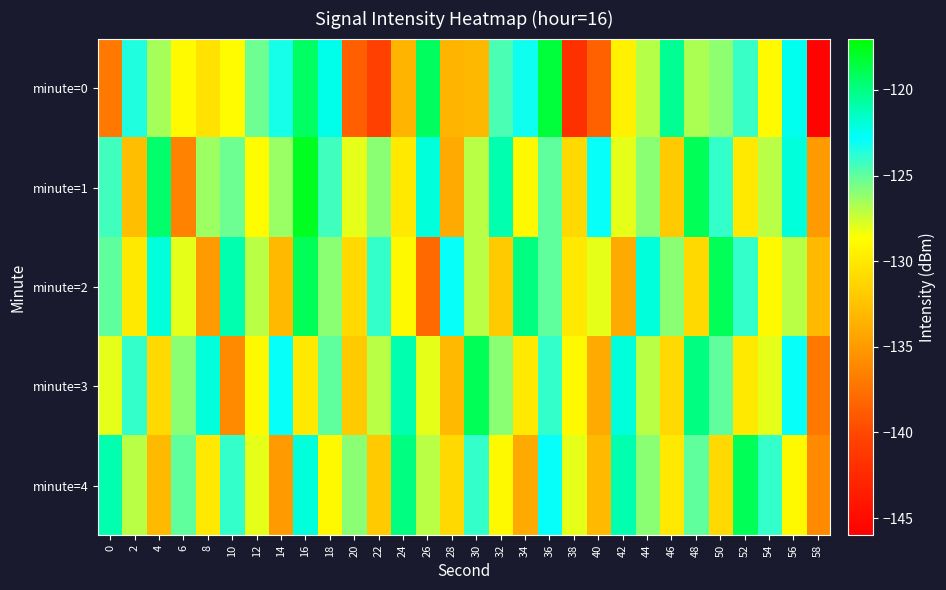

Reading left to right, transcribe all the data shown in this chart.

minute=0: 0=-137.0	2=-123.5	4=-126.6	6=-128.9	8=-130.5	10=-128.8	12=-125.3	14=-123.3	16=-119.3	18=-122.4	20=-138.6	22=-140.6	24=-133.3	26=-119.2	28=-133.4	30=-133.2	32=-124.5	34=-123.1	36=-118.4	38=-141.9	40=-138.5	42=-129.5	44=-126.9	46=-120.4	48=-126.7	50=-126.0	52=-124.1	54=-128.9	56=-122.5	58=-145.7
minute=1: 0=-124.3	2=-132.8	4=-119.5	6=-136.4	8=-126.4	10=-125.3	12=-128.7	14=-126.3	16=-117.7	18=-124.3	20=-128.0	22=-126.0	24=-130.0	26=-122.0	28=-134.0	30=-127.0	32=-121.0	34=-129.0	36=-125.0	38=-131.0	40=-123.0	42=-128.0	44=-126.0	46=-132.0	48=-119.0	50=-124.0	52=-130.0	54=-127.0	56=-122.0	58=-135.0
minute=2: 0=-125.0	2=-130.0	4=-122.0	6=-128.0	8=-135.0	10=-121.0	12=-127.0	14=-133.0	16=-119.0	18=-126.0	20=-131.0	22=-124.0	24=-129.0	26=-138.0	28=-123.0	30=-127.0	32=-132.0	34=-120.0	36=-125.0	38=-130.0	40=-128.0	42=-134.0	44=-122.0	46=-126.0	48=-131.0	50=-119.0	52=-124.0	54=-129.0	56=-127.0	58=-133.0
minute=3: 0=-128.0	2=-124.0	4=-131.0	6=-126.0	8=-122.0	10=-136.0	12=-129.0	14=-123.0	16=-130.0	18=-125.0	20=-132.0	22=-127.0	24=-121.0	26=-128.0	28=-133.0	30=-119.0	32=-126.0	34=-130.0	36=-124.0	38=-129.0	40=-134.0	42=-122.0	44=-127.0	46=-131.0	48=-120.0	50=-125.0	52=-130.0	54=-128.0	56=-123.0	58=-137.0
minute=4: 0=-121.0	2=-127.0	4=-133.0	6=-125.0	8=-130.0	10=-124.0	12=-128.0	14=-135.0	16=-122.0	18=-129.0	20=-126.0	22=-132.0	24=-120.0	26=-127.0	28=-131.0	30=-124.0	32=-129.0	34=-134.0	36=-123.0	38=-128.0	40=-133.0	42=-121.0	44=-126.0	46=-130.0	48=-125.0	50=-131.0	52=-119.0	54=-124.0	56=-129.0	58=-136.0